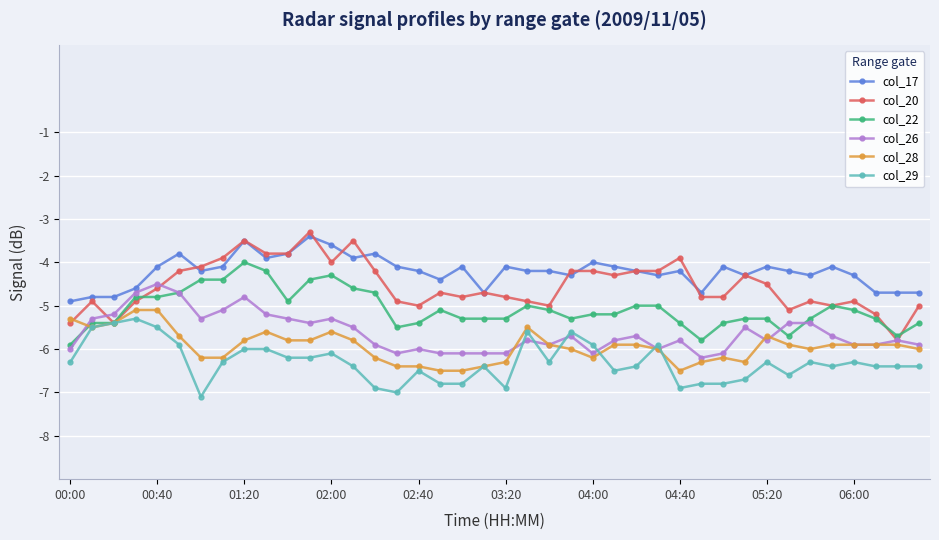

What is the maximum value for col_22?

-4.0